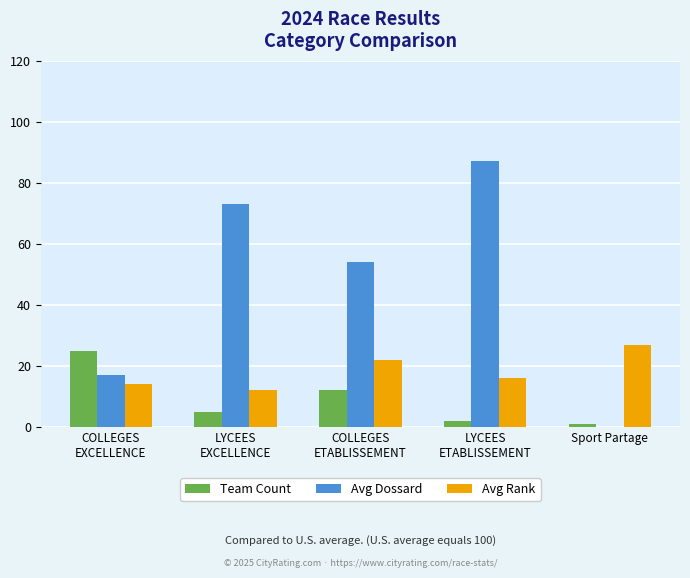

The value of Team Count at COLLEGES
EXCELLENCE is 25. True or false?

True